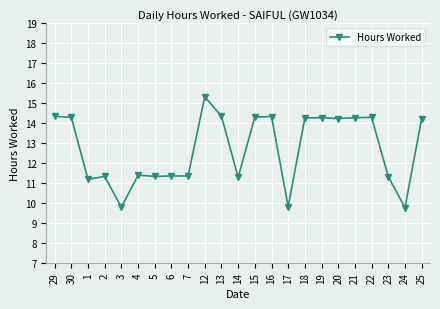

How many lines are shown in the chart?

1